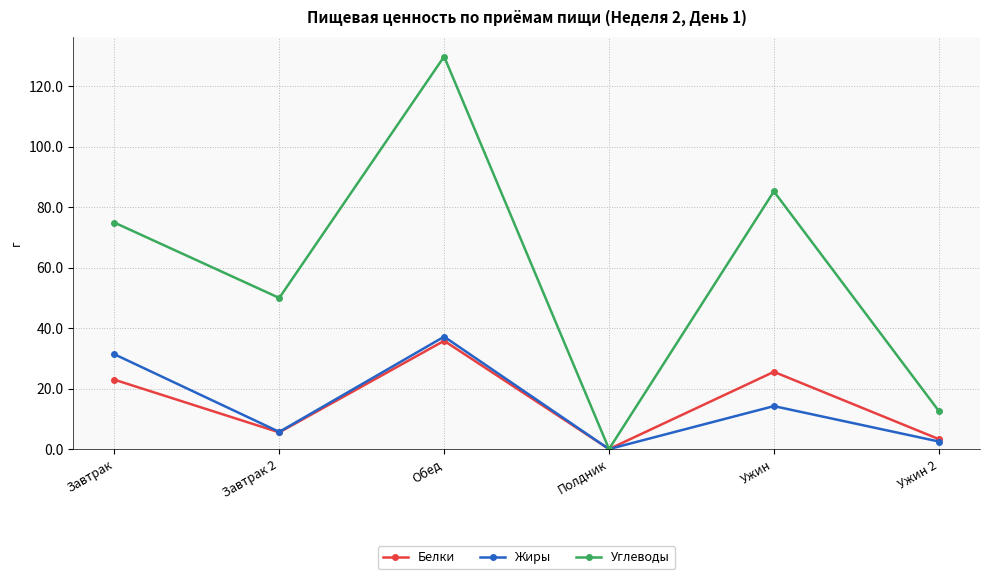

True or false: Углеводы has a value of 13.2 at Завтрак 2.

False